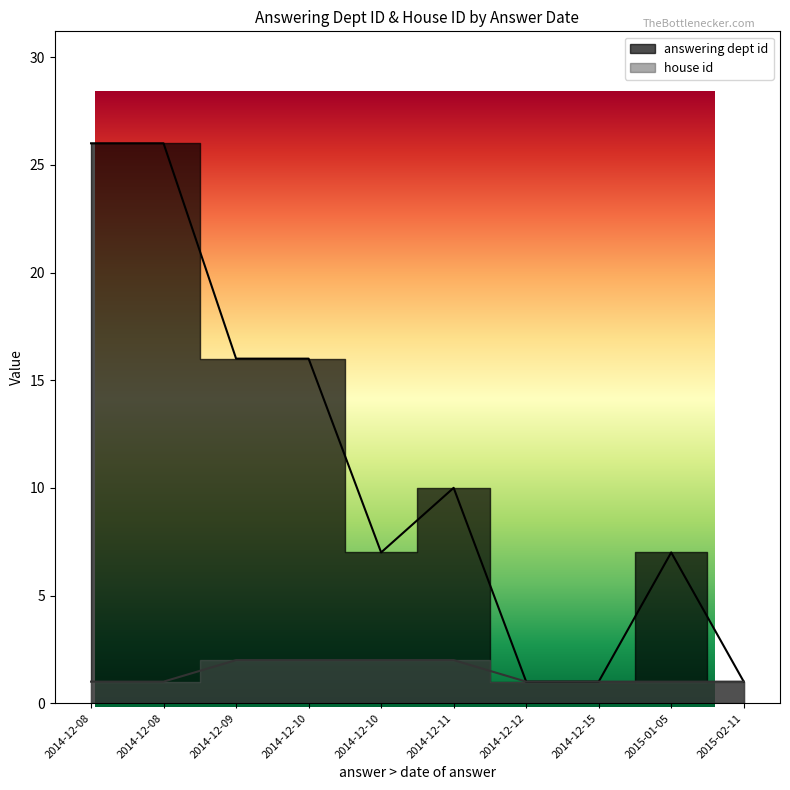

At which category does answering dept id reach its first local peak?

2014-12-08